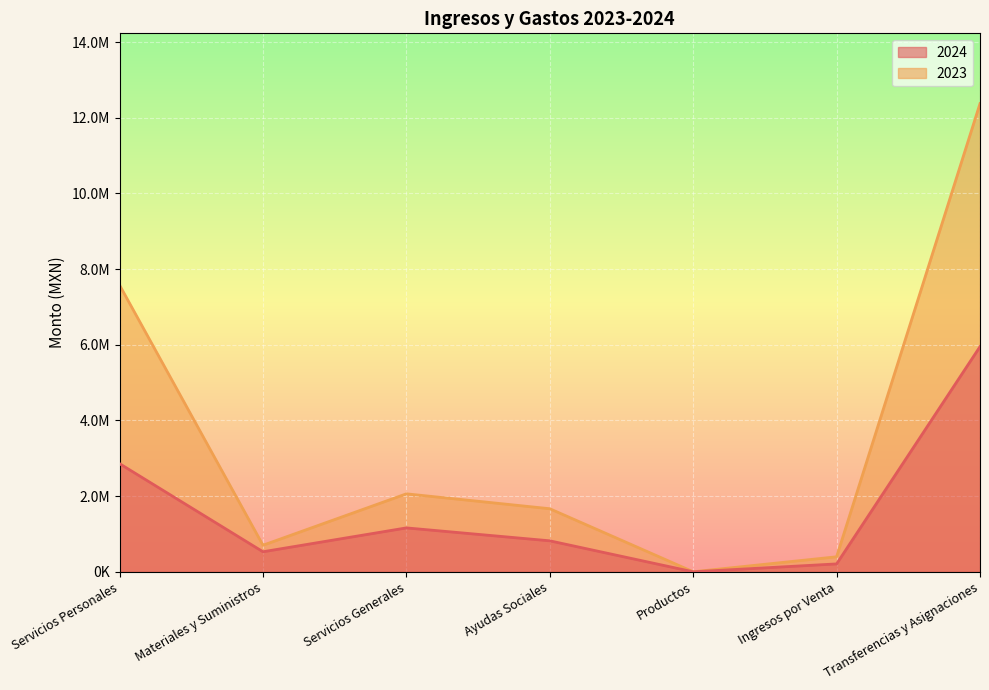

What is the sum of the 2023 values at Servicios Generales and Ayudas Sociales?

3729364.3